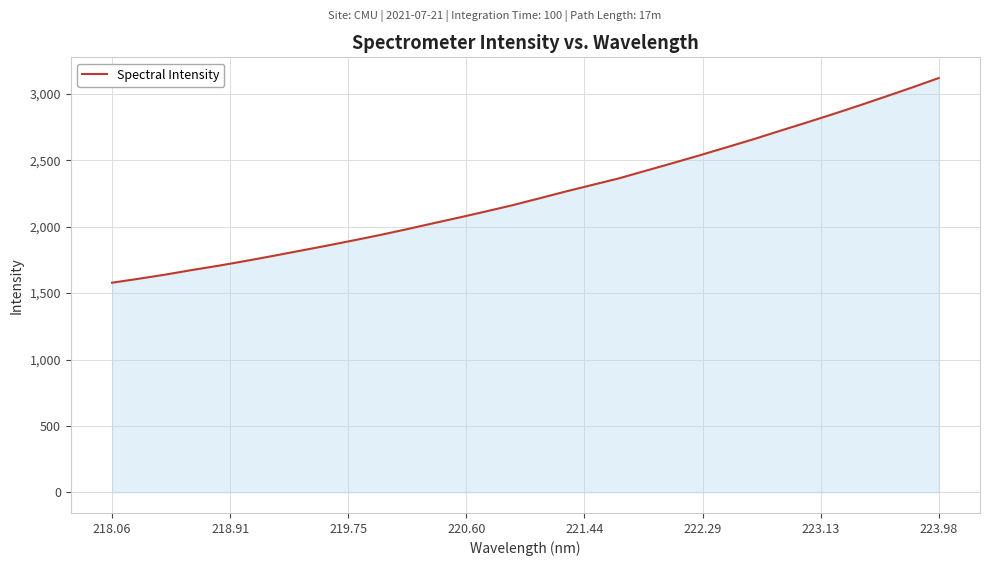

What is the difference between the second highest and second lowest values?

1440.6